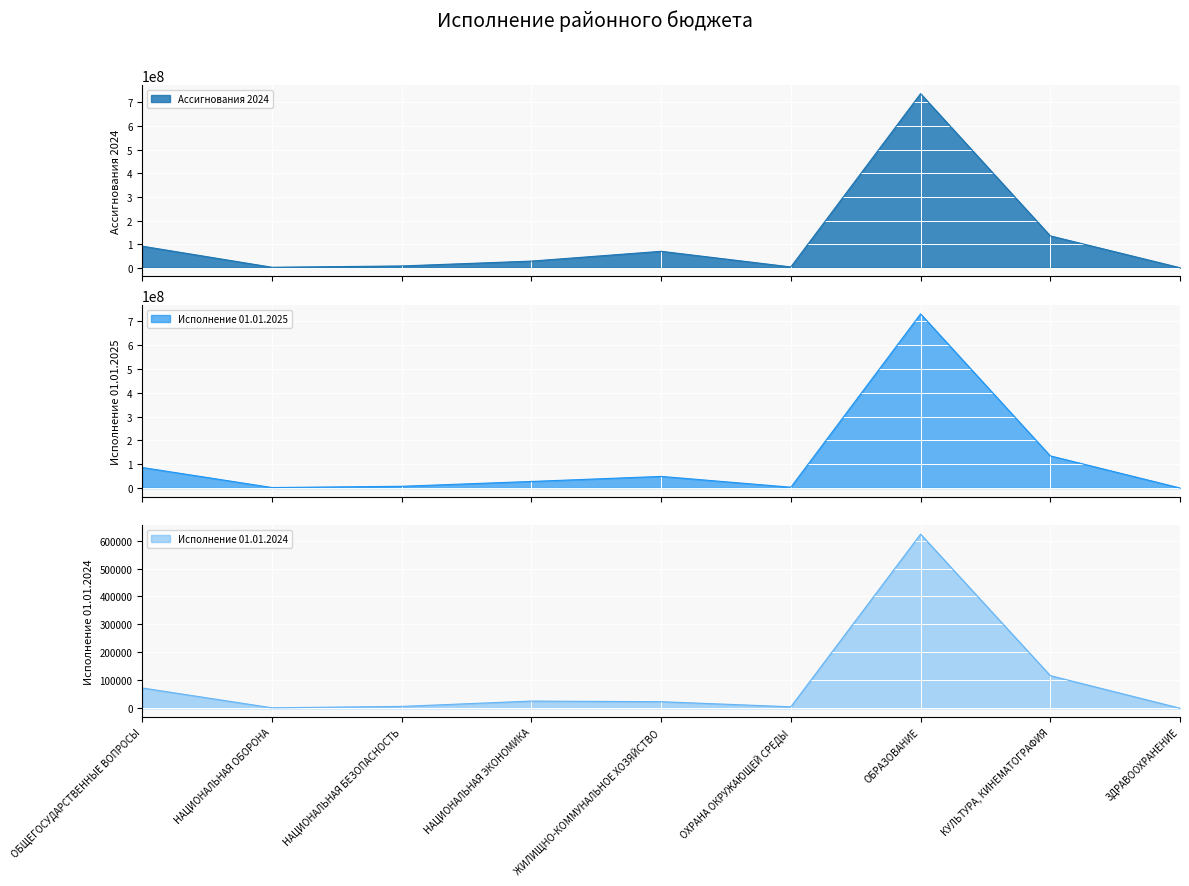

At which category does Исполнение 01.01.2024 reach its first local valley?

НАЦИОНАЛЬНАЯ ОБОРОНА